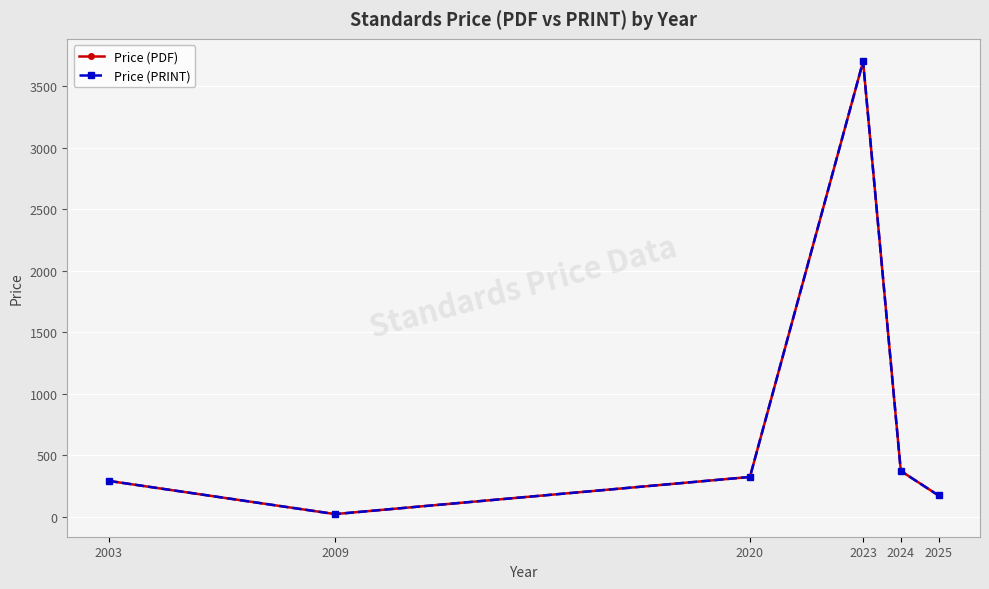

True or false: Price (PRINT) and Price (PDF) intersect in this chart.

False